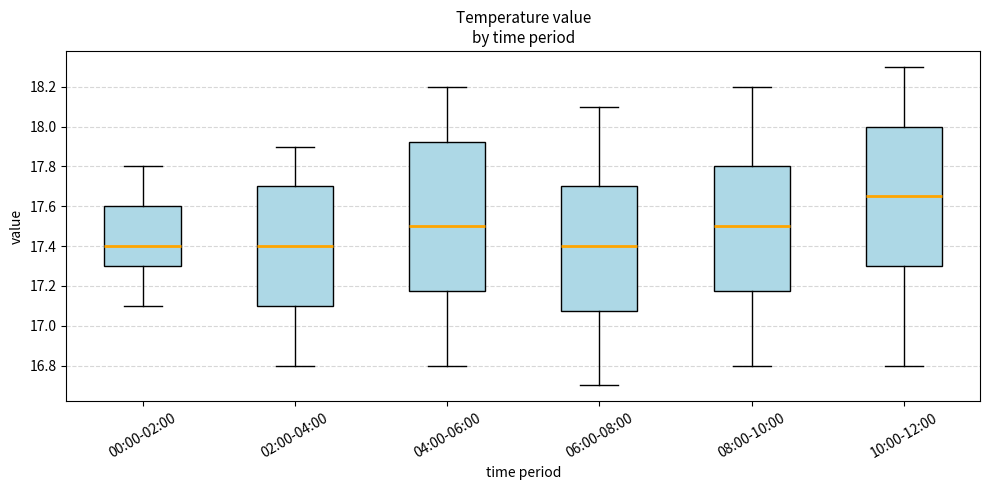

Reading left to right, read every box against the y-axis: the position of its median line, the range the box covers, and the ends of its whiskers. The values are not printed on the chart, so give them approximately, as read against the axis.

00:00-02:00: median 17.40, box 17.30 to 17.60, whiskers 17.10 to 17.80
02:00-04:00: median 17.40, box 17.10 to 17.70, whiskers 16.80 to 17.90
04:00-06:00: median 17.50, box 17.18 to 17.92, whiskers 16.80 to 18.20
06:00-08:00: median 17.40, box 17.08 to 17.70, whiskers 16.70 to 18.10
08:00-10:00: median 17.50, box 17.18 to 17.80, whiskers 16.80 to 18.20
10:00-12:00: median 17.66, box 17.30 to 18.00, whiskers 16.80 to 18.30